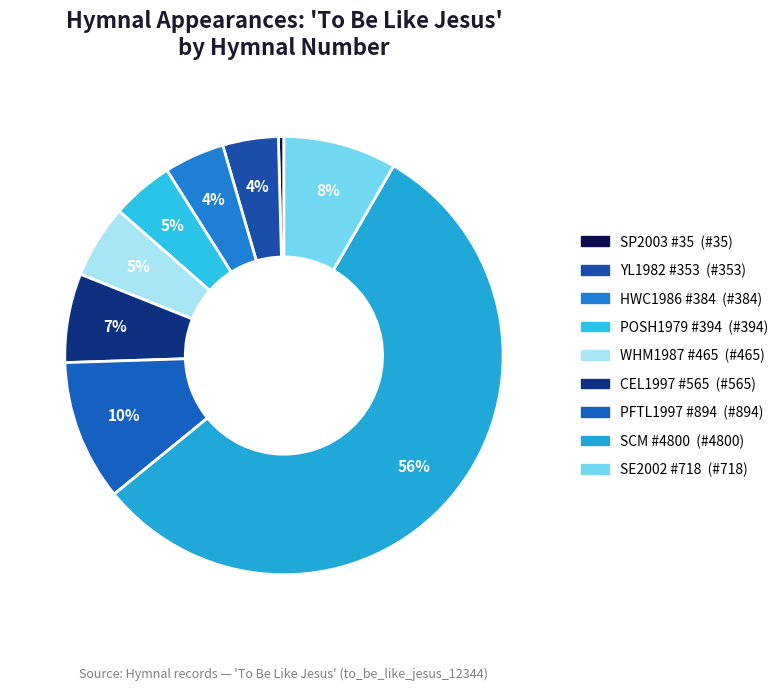

How many segments does this pie chart have?

9